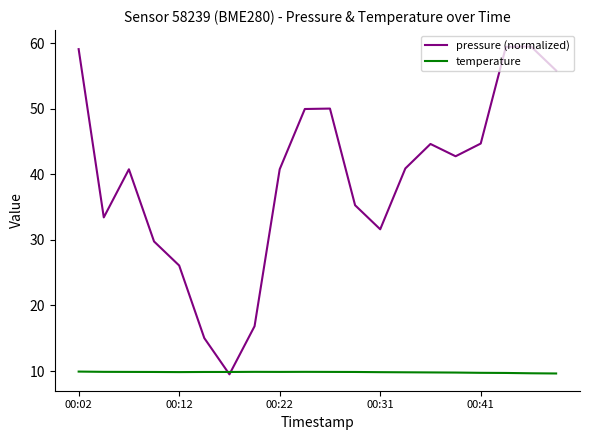

What is the smallest value displayed?

9.5